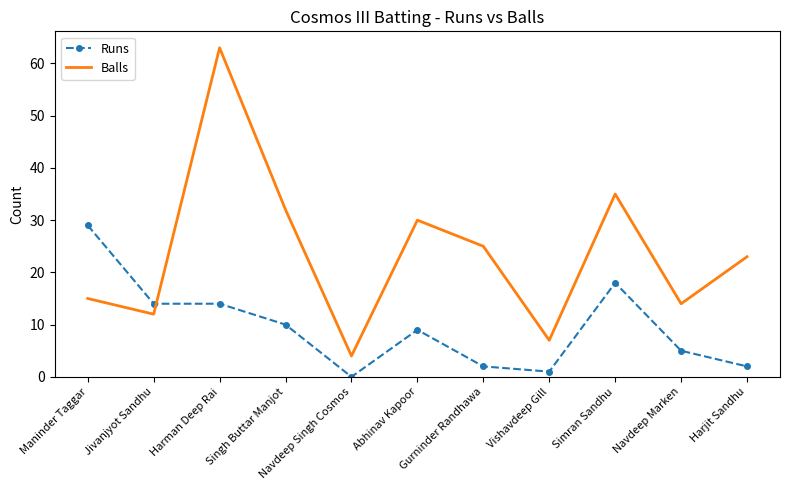

What is the difference between the maximum and minimum values in the Runs series?

29